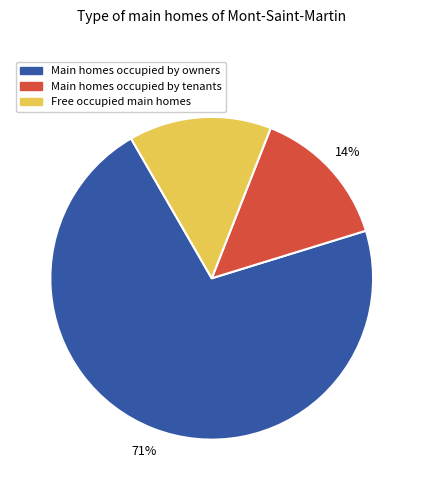

What percentage is the Free occupied main homes slice, to the nearest percent?

14%